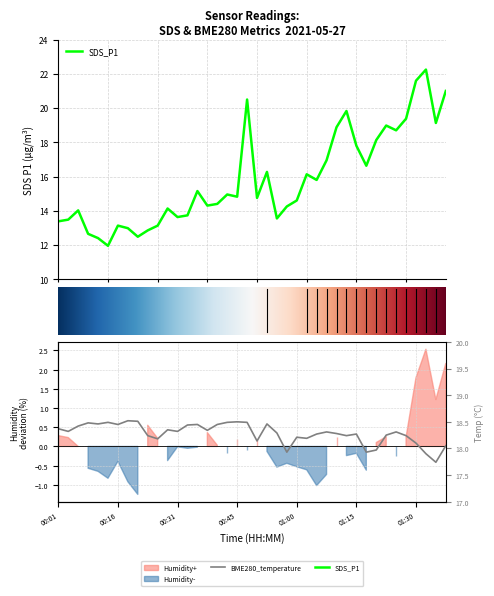

The BME280_temperature series shows 18.3 at 01:15. True or false?

True